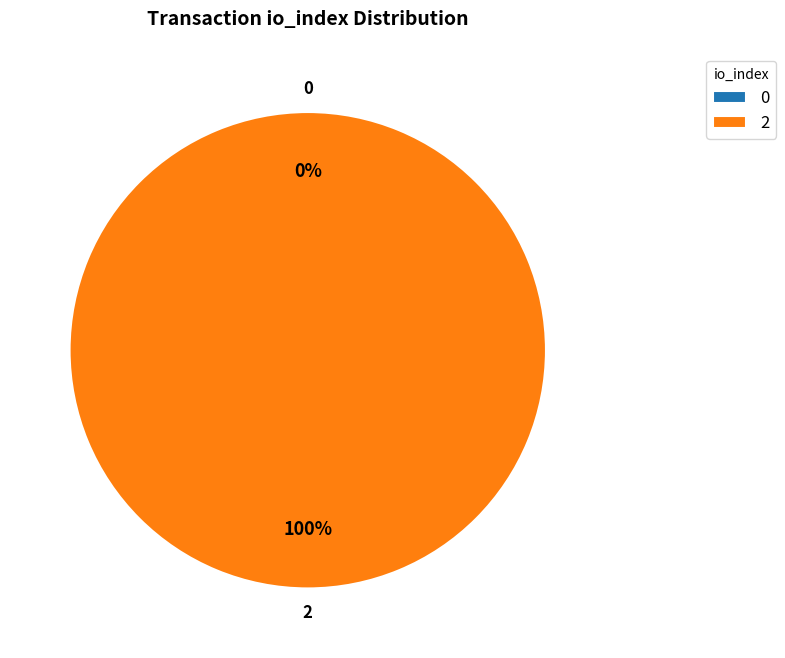

Is tx_hash_1 the majority of the pie?

Yes